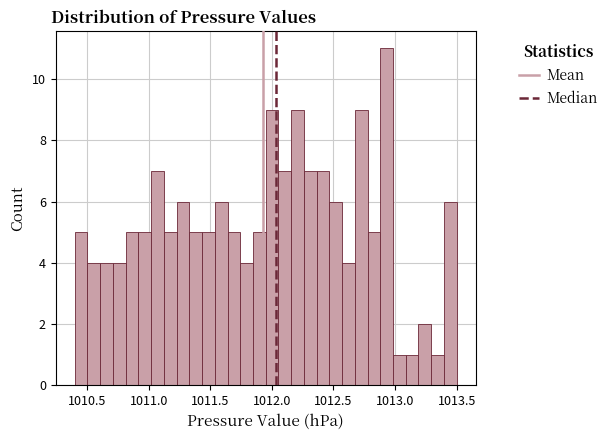

Around what value on the x-axis is the tallest bar? Give the approximate position of its centre, as read against the axis.

1012.95